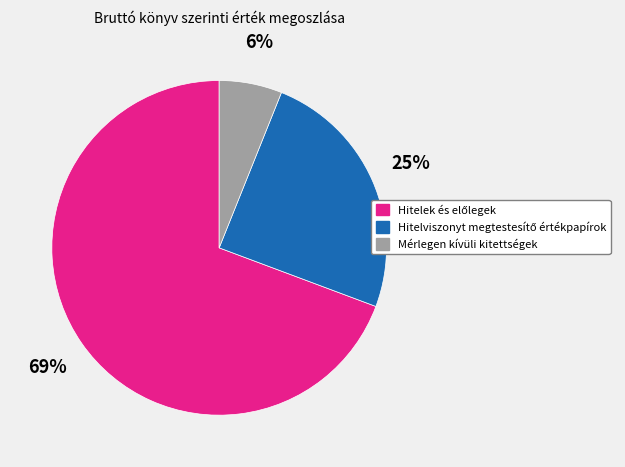

The Mérlegen kívüli kitettségek slice represents 6% of the pie. True or false?

True